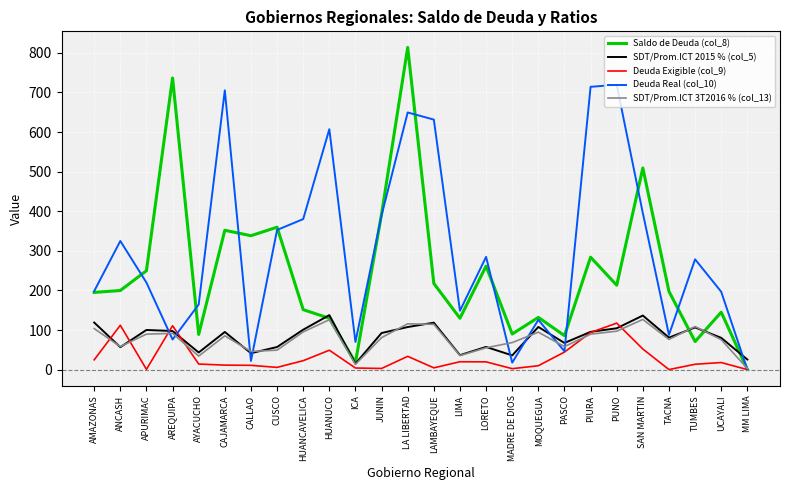

What is the difference between the highest and lowest values at PIURA?

624.6